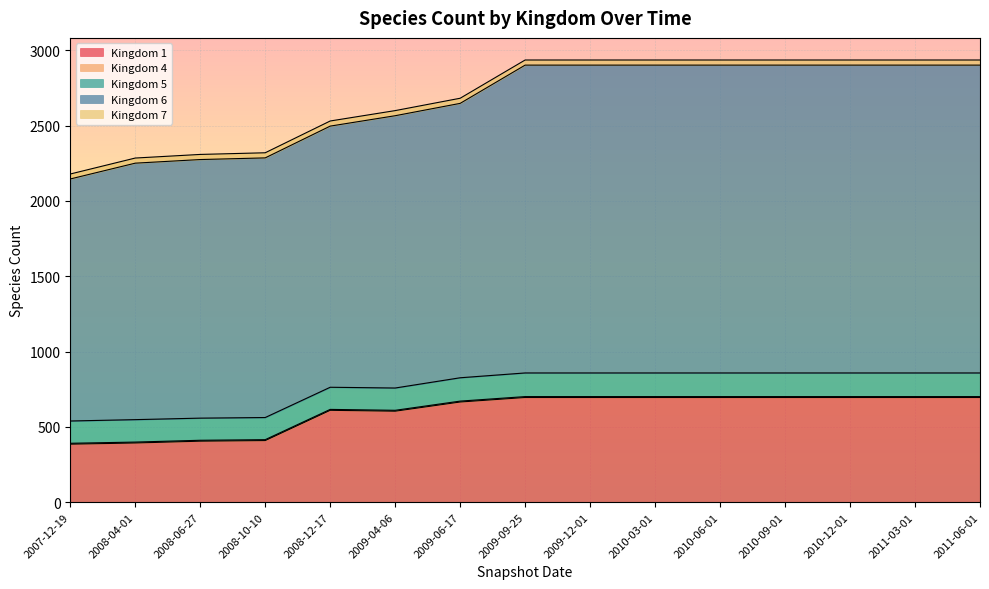

What is the value of the 5 point at the 11th from the left?

157